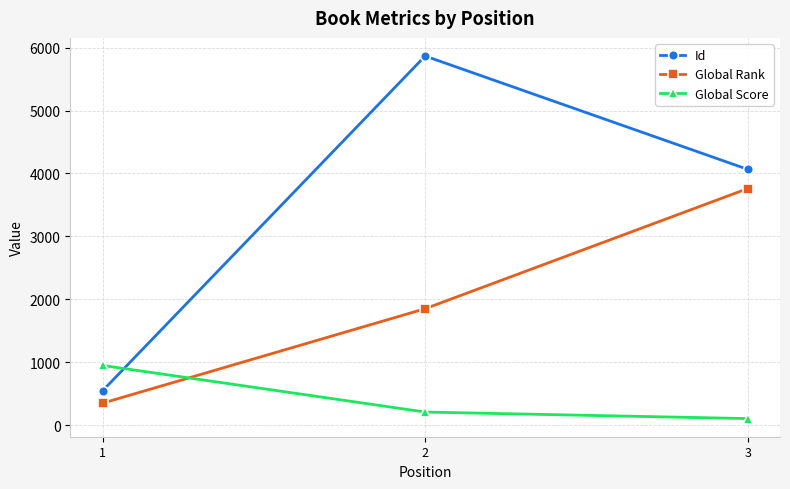

How many categories are shown in the chart?

3